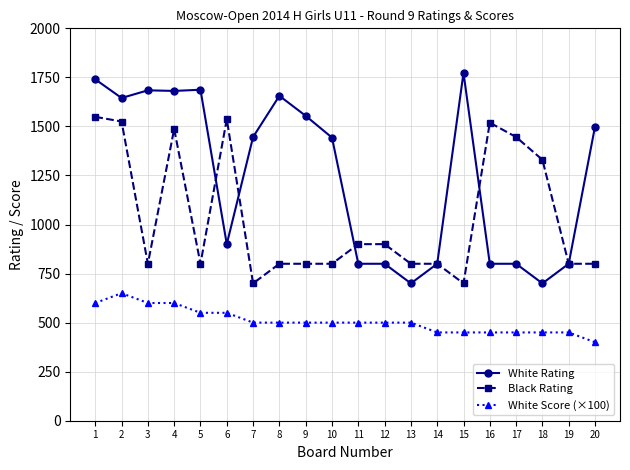

Rank the series by their maximum value, from highest to lowest.

White Rating, Black Rating, White Score (×100)